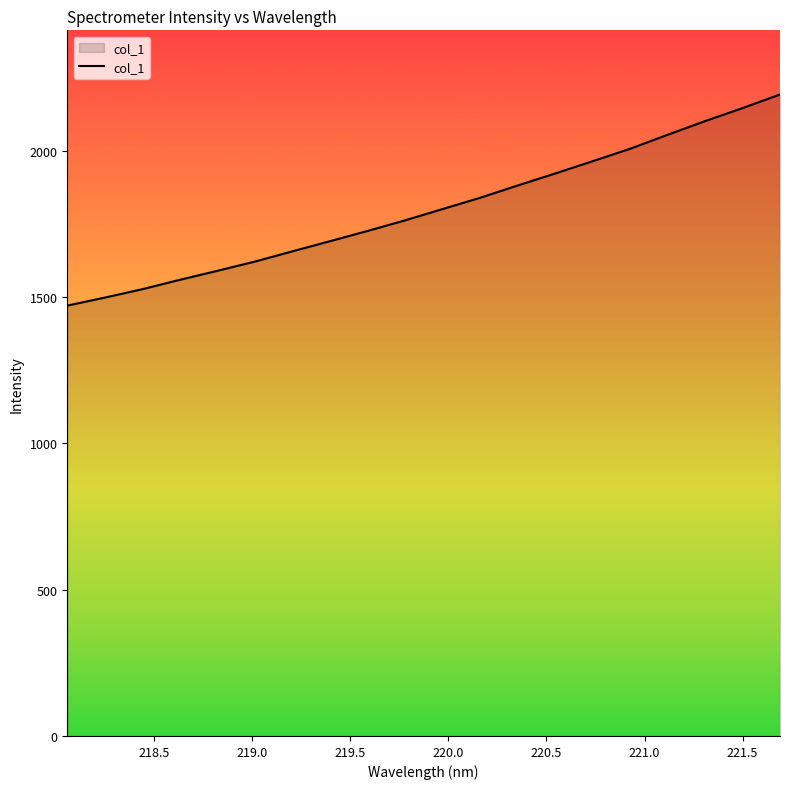

What is the greatest value displayed?

2193.3